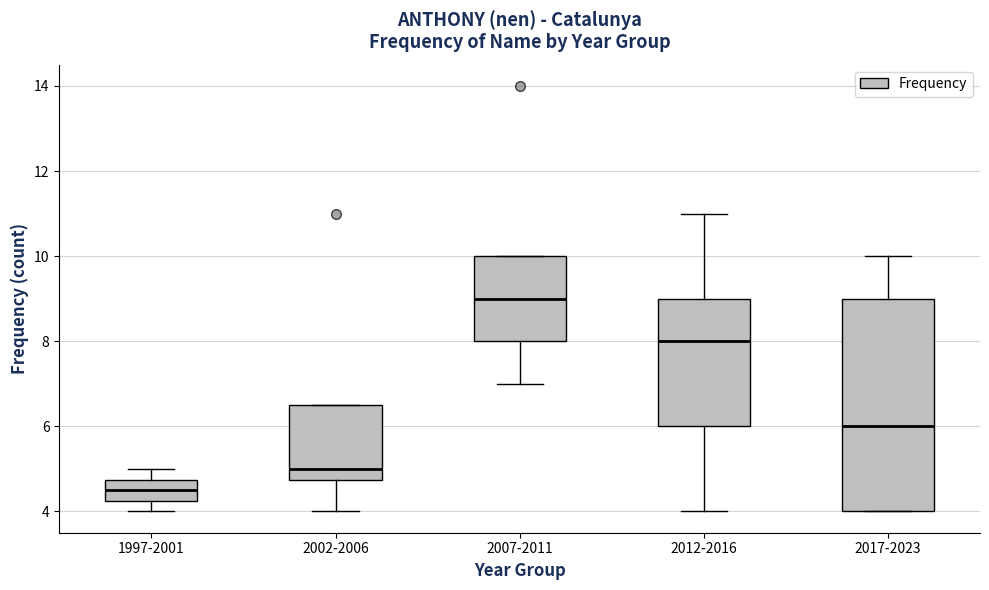

Reading left to right, transcribe this box plot: for each box, give where its median line is, the range the box spans, and where its two whiskers end, as read against the y-axis. The values are not printed on the chart, so give them approximately, as read against the axis.

1997-2001: median 4.6, box 4.2 to 4.8, whiskers 4.0 to 5.0
2002-2006: median 5.0, box 4.8 to 6.6, whiskers 4.0 to 6.6
2007-2011: median 9.0, box 8.0 to 10.0, whiskers 7.0 to 10.0
2012-2016: median 8.0, box 6.0 to 9.0, whiskers 4.0 to 11.0
2017-2023: median 6.0, box 4.0 to 9.0, whiskers 4.0 to 10.0